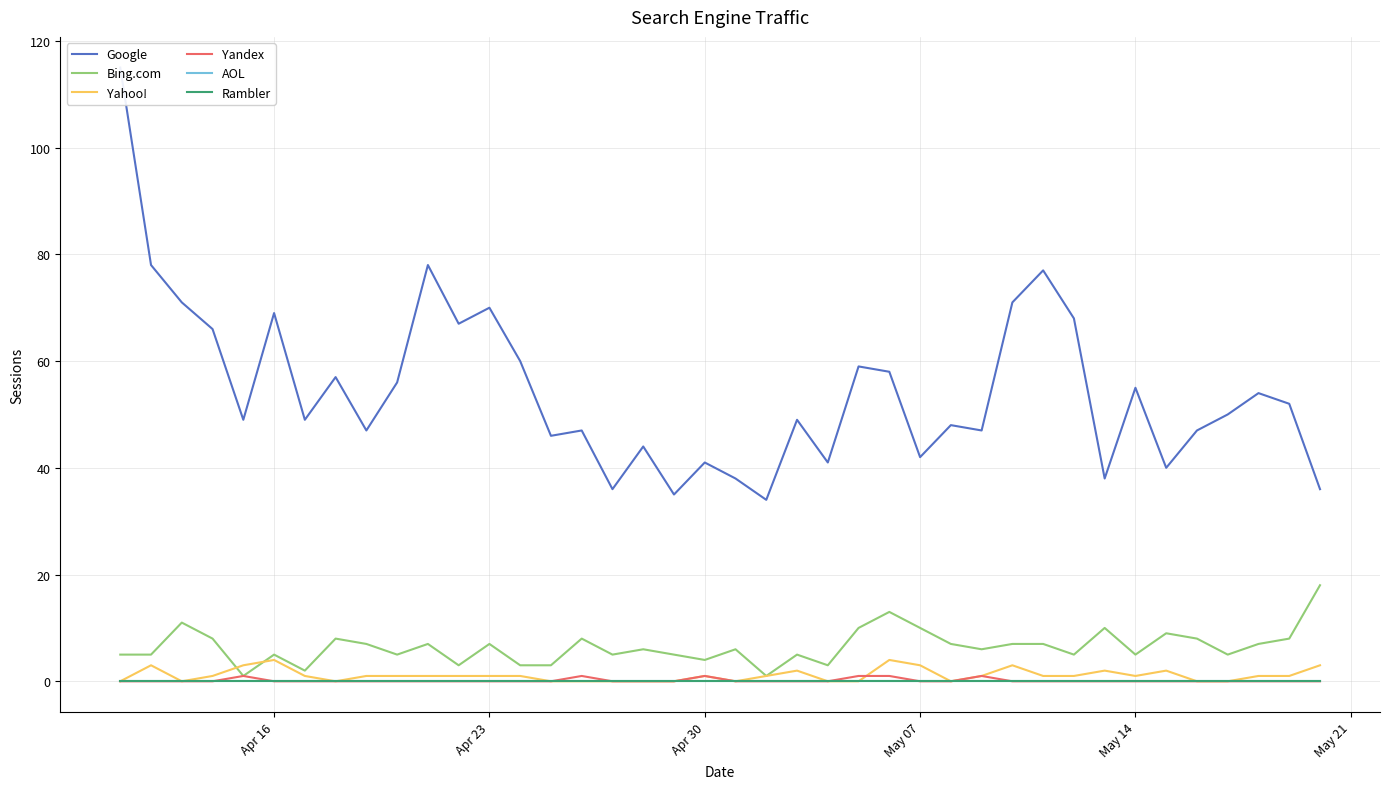

What are all the series names shown in the legend?

Google, Bing.com, Yahoo!, Yandex, AOL, Rambler